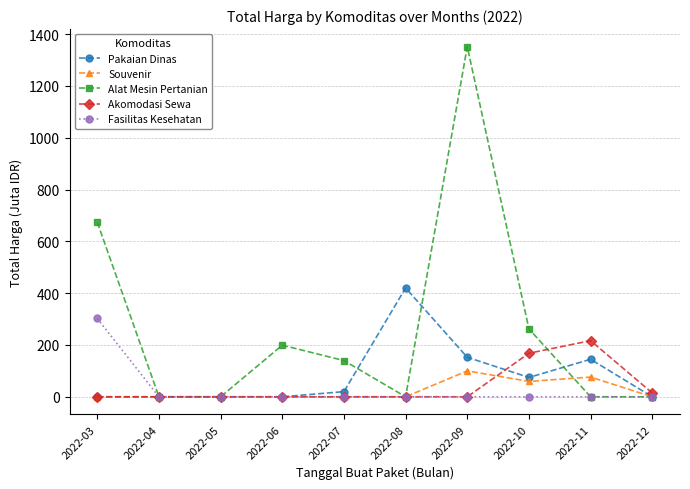

At which category is the sum across all series the highest?

2022-09